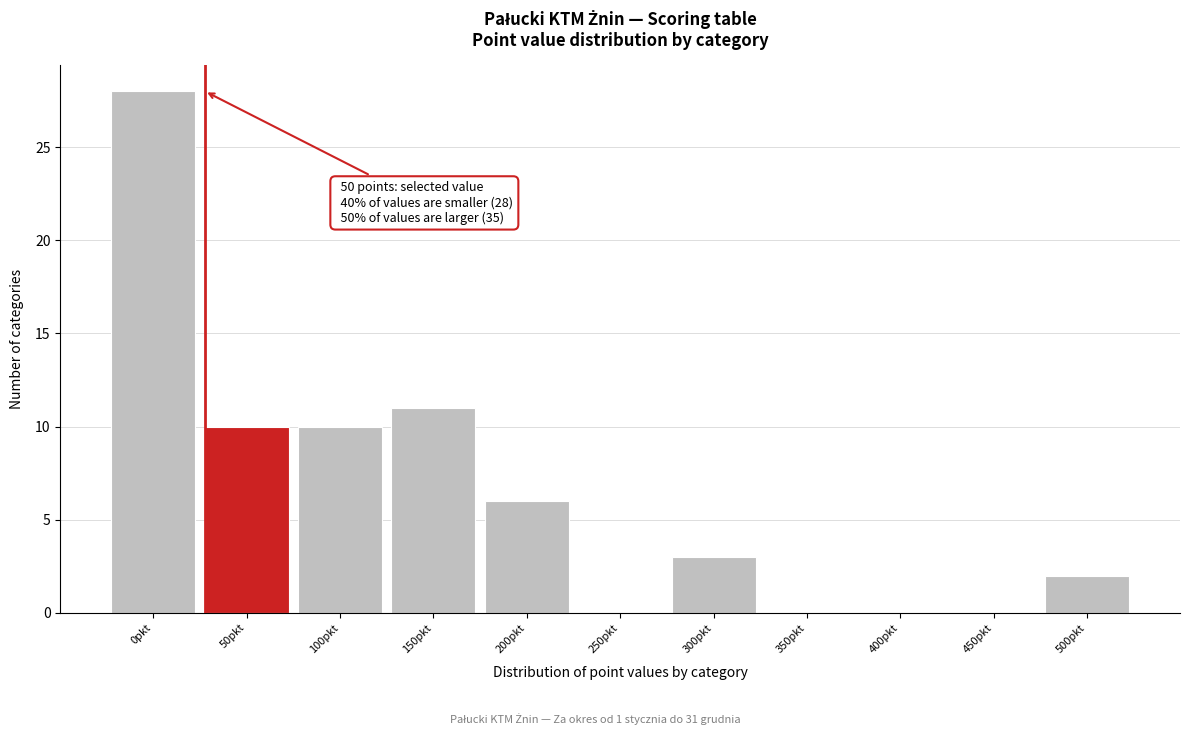

Reading right to left, what are all the values shown in this chart?

500pkt=2	450pkt=0	400pkt=0	350pkt=0	300pkt=3	250pkt=0	200pkt=6	150pkt=11	100pkt=10	50pkt=10	0pkt=28